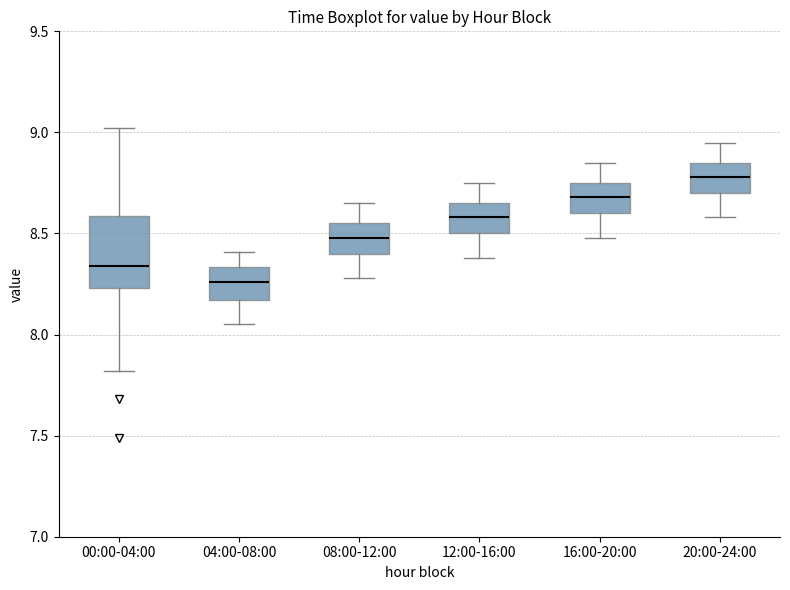

Comparing the boxes themselves (not the whiskers), which one is the tallest?

00:00-04:00